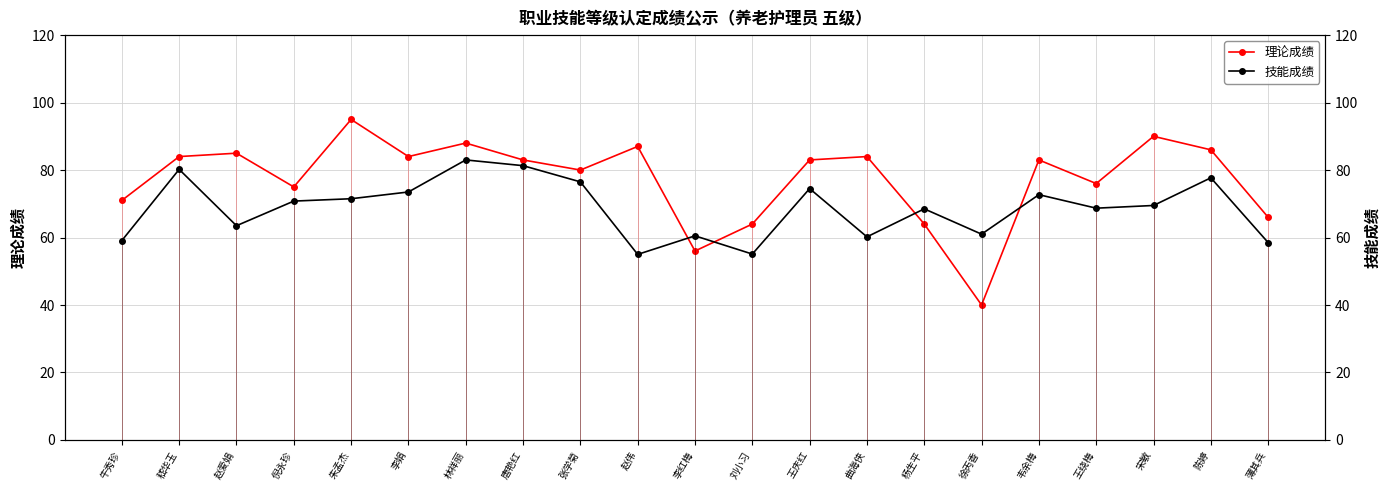

The value of 理论成绩 at 王绕梅 is 76.0. True or false?

True